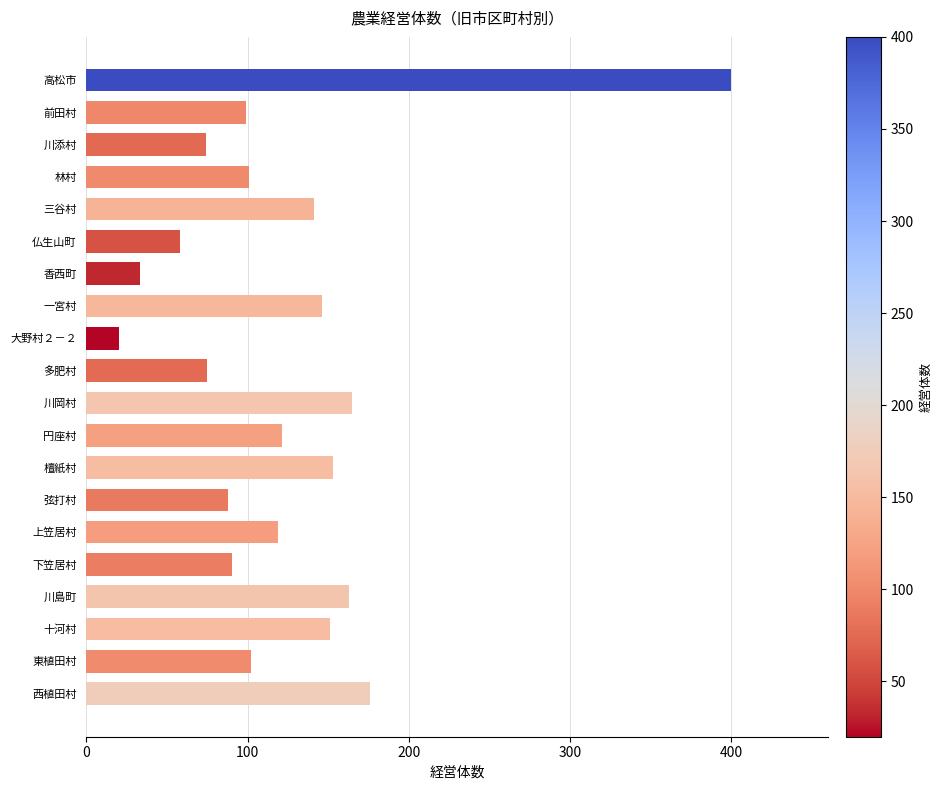

Which category has the lowest value across all series?

大野村２－２